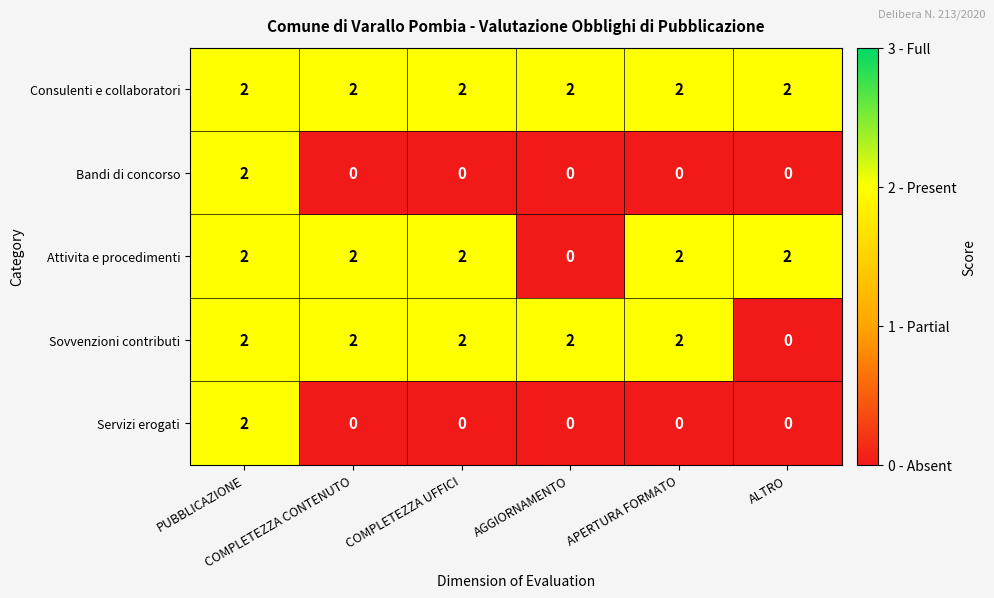

Which series has the largest total across all categories?

Consulenti e collaboratori